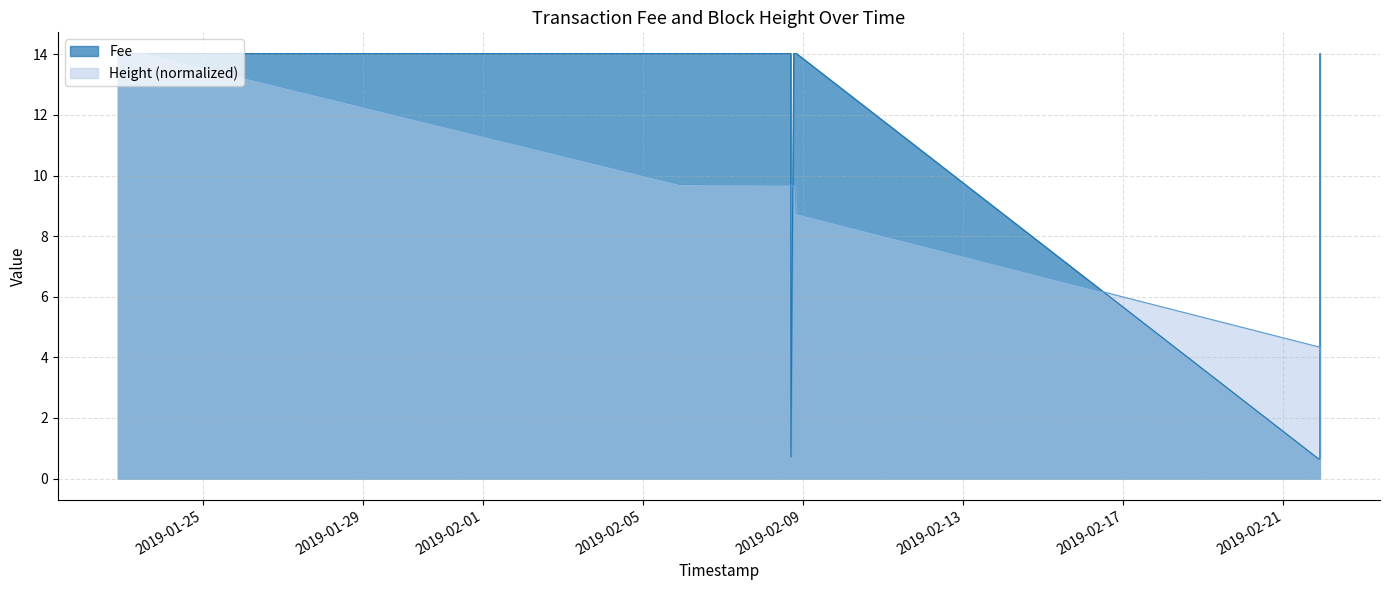

How many lines are shown in the chart?

2